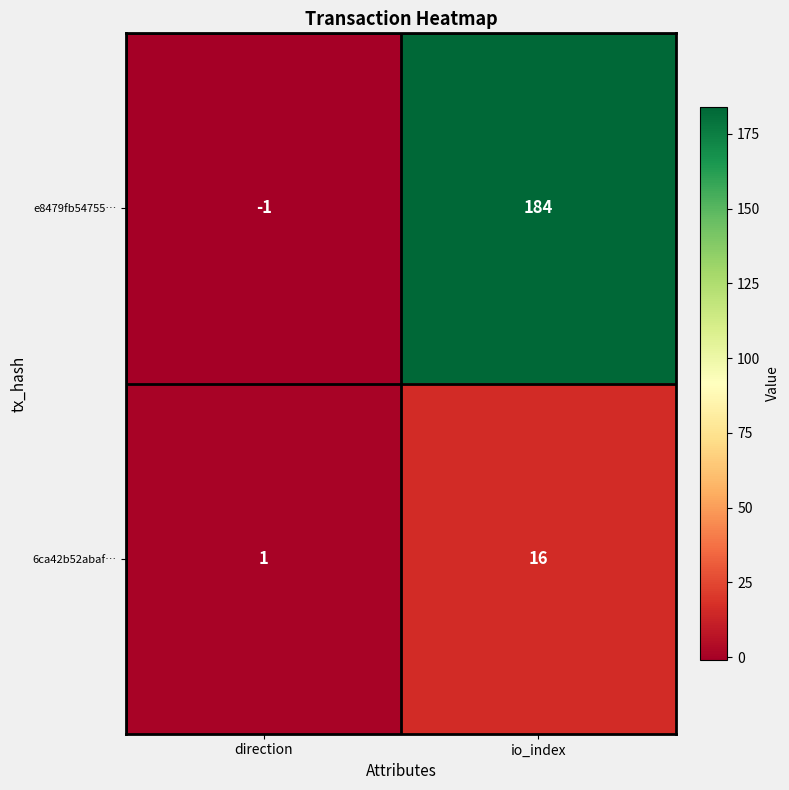

Reading left to right, list all the values displayed in this chart.

e8479fb54755…: direction=-1	io_index=184
6ca42b52abaf…: direction=1	io_index=16